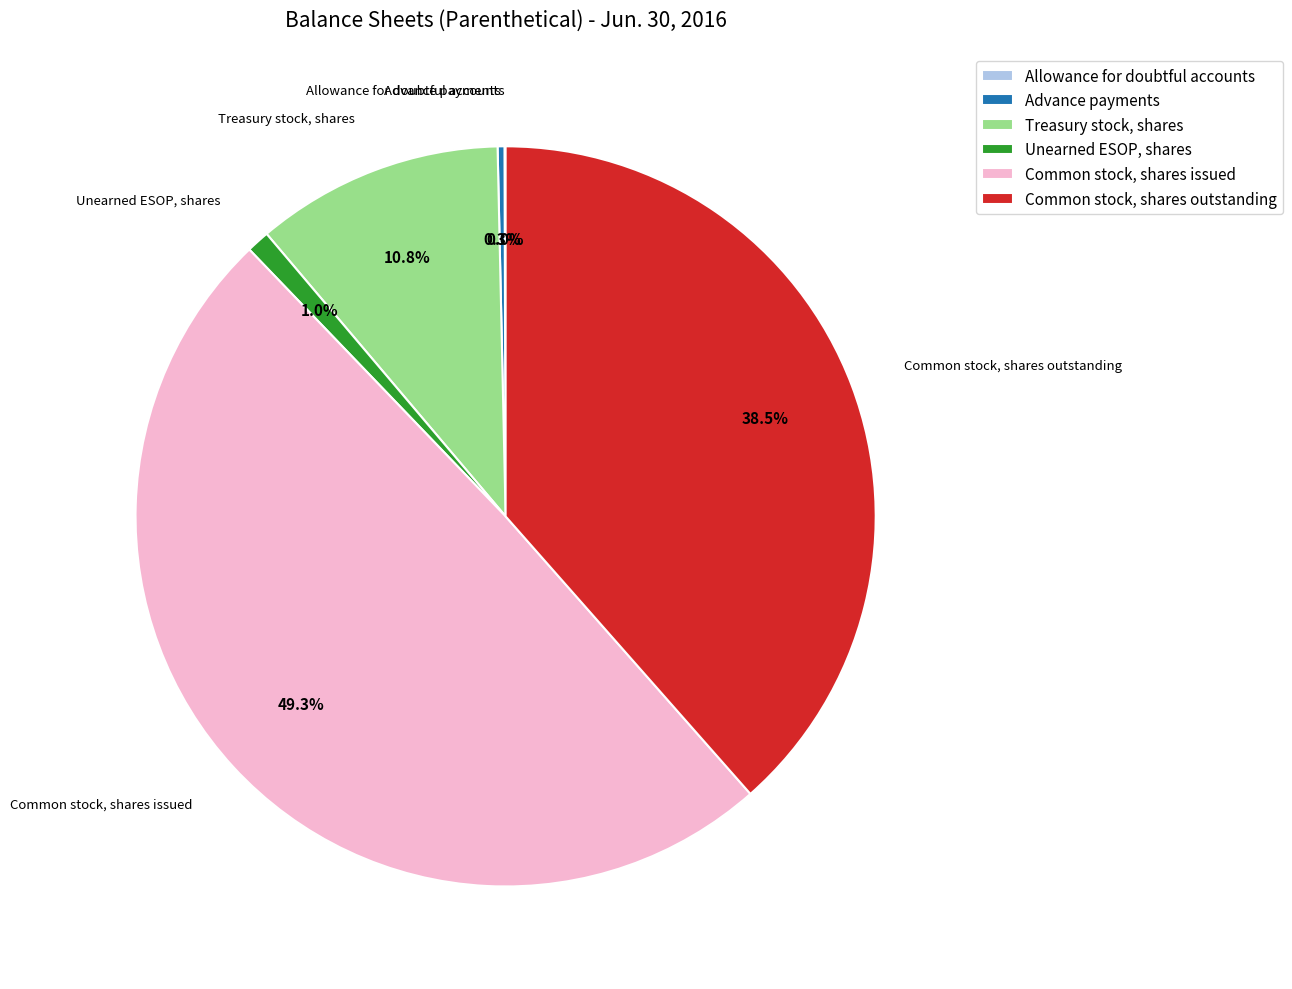

To the nearest percent, what is the difference between the largest and smallest slice percentages?

49%